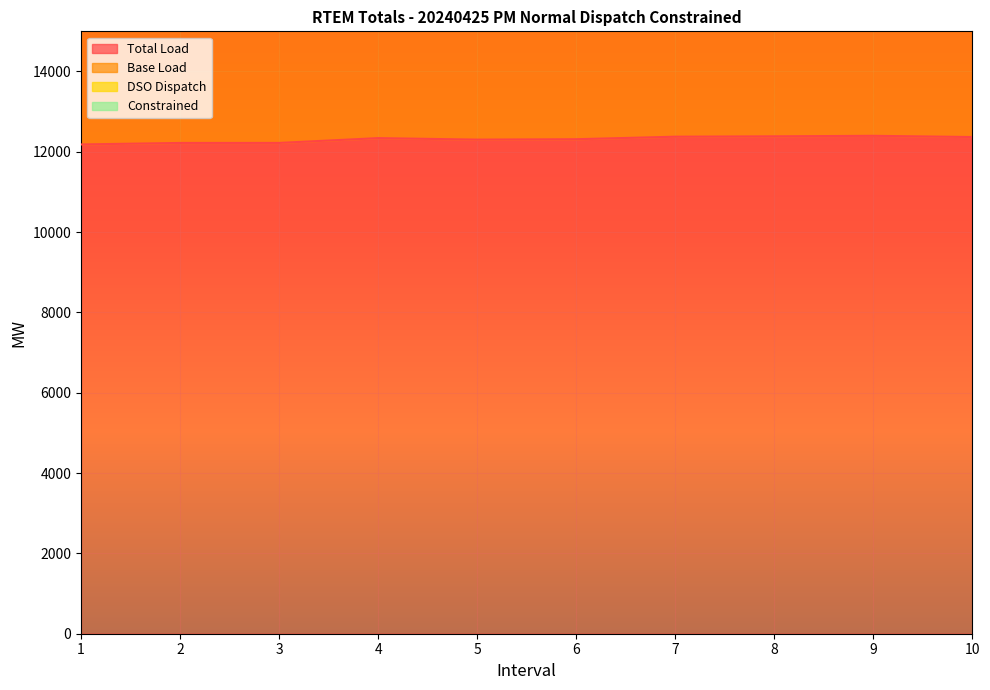

True or false: Total Load has more than 0 points higher than both neighbors.

True